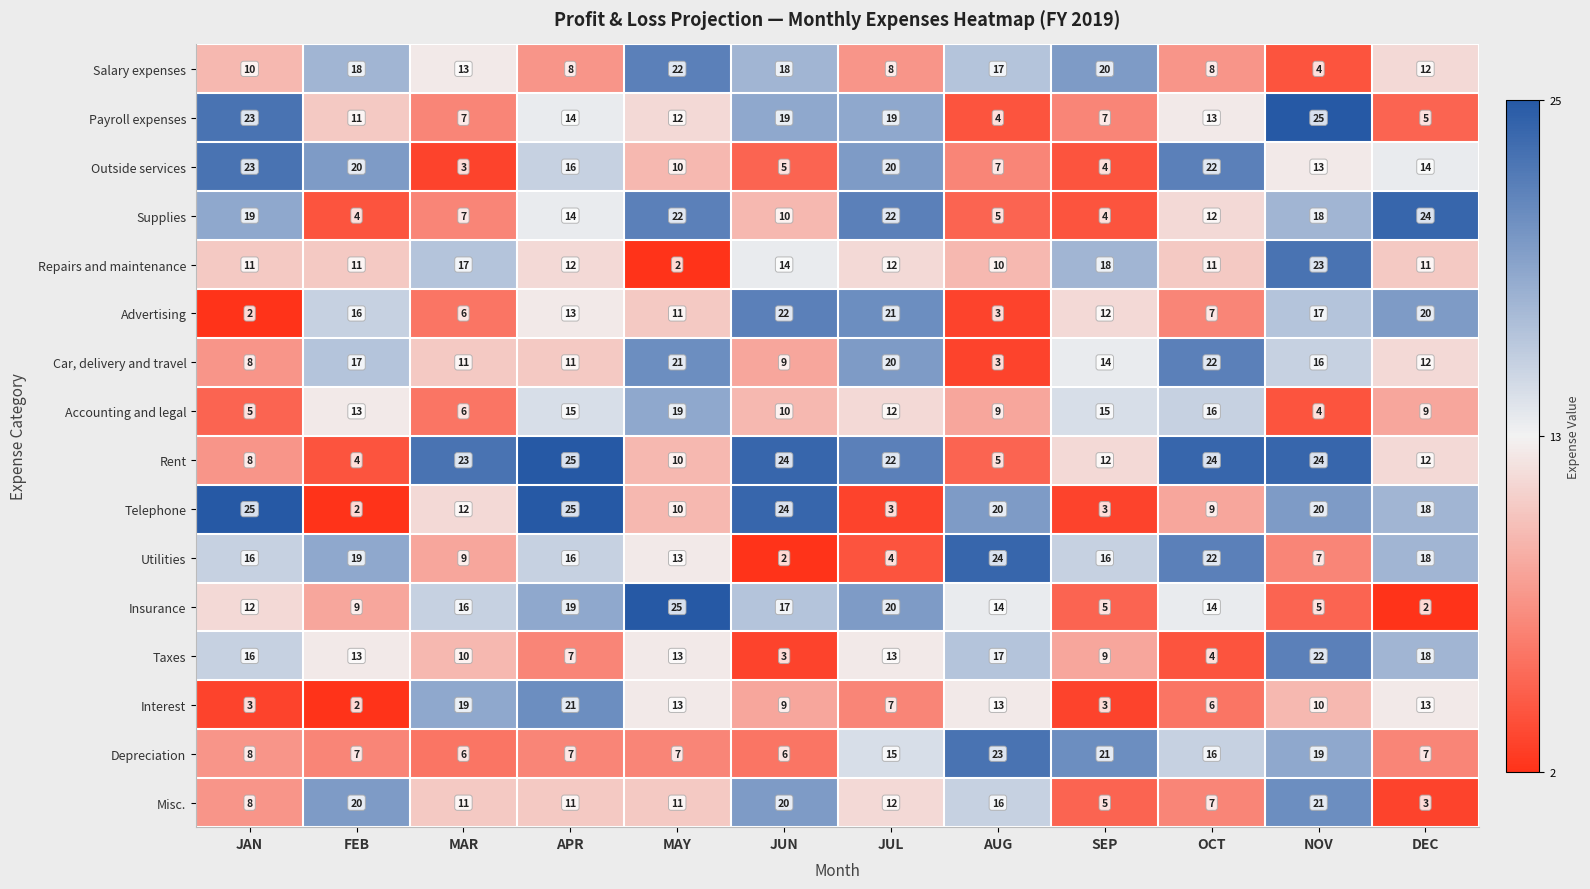

At which label does Rent reach its minimum?

FEB